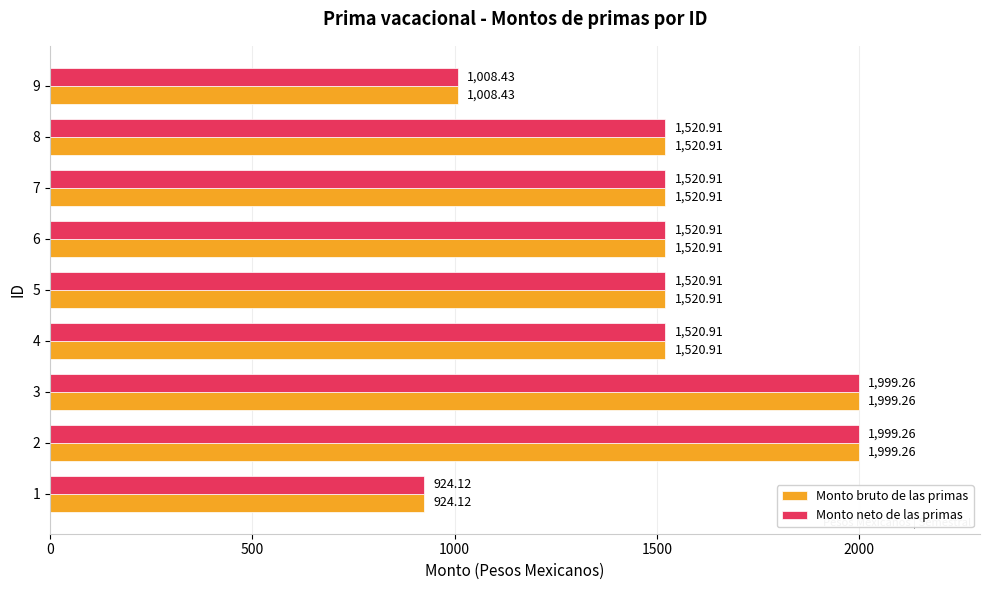

Is the value of Monto bruto de las primas at 4 greater than the value of Monto neto de las primas at 1?

Yes